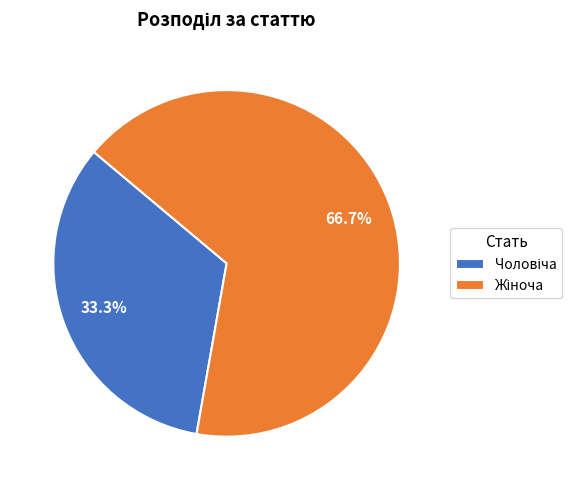

Is there any slice that represents more than half of the pie?

Yes